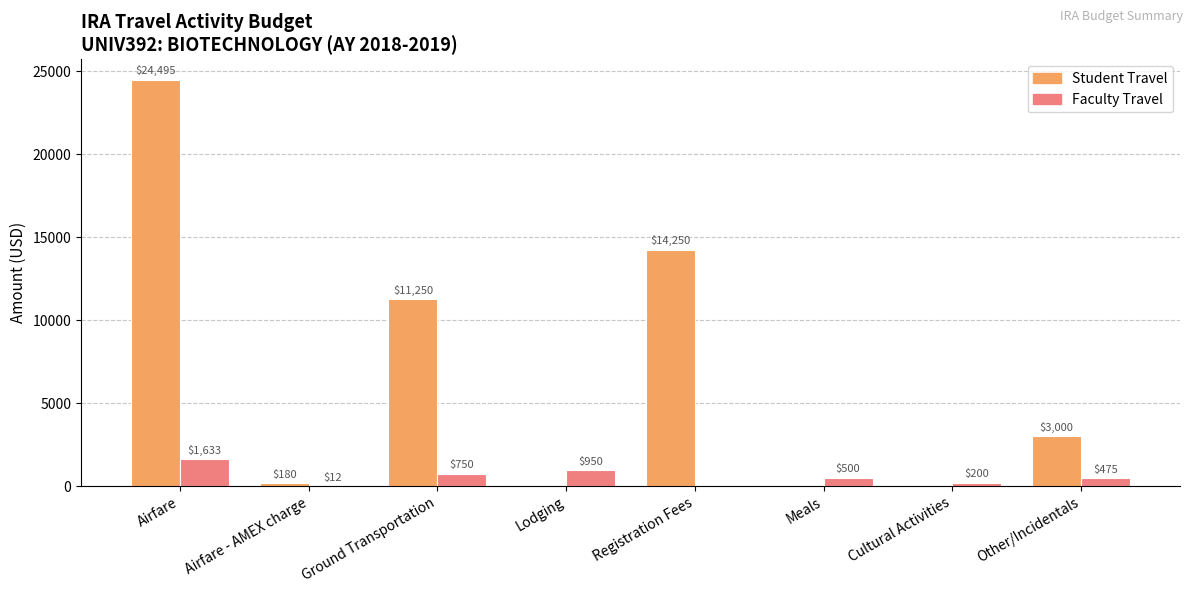

What is the total value across all series at Airfare - AMEX charge?

192